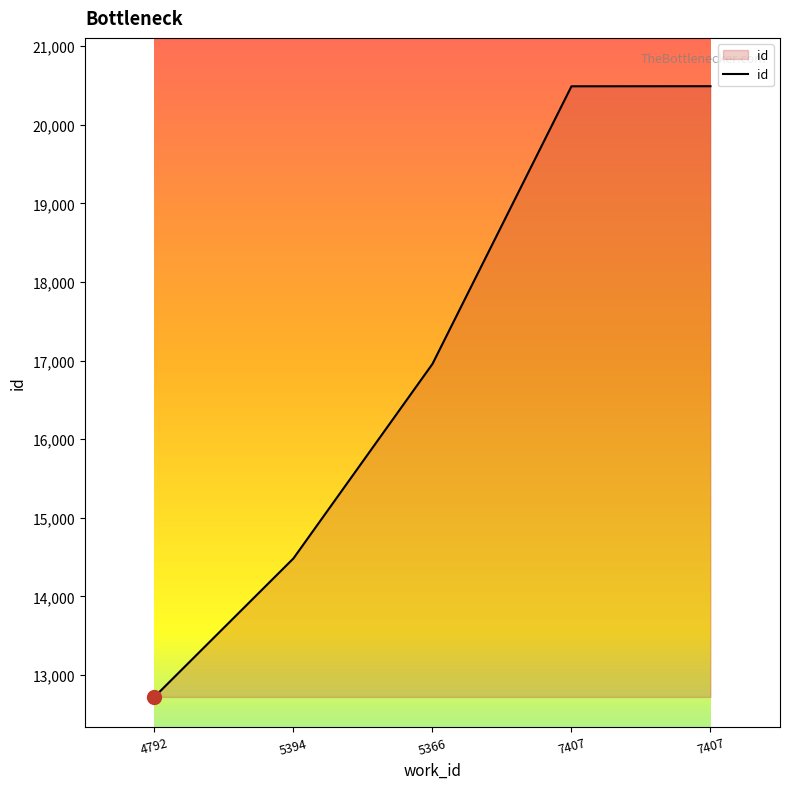

Count the number of categories in the chart.

5